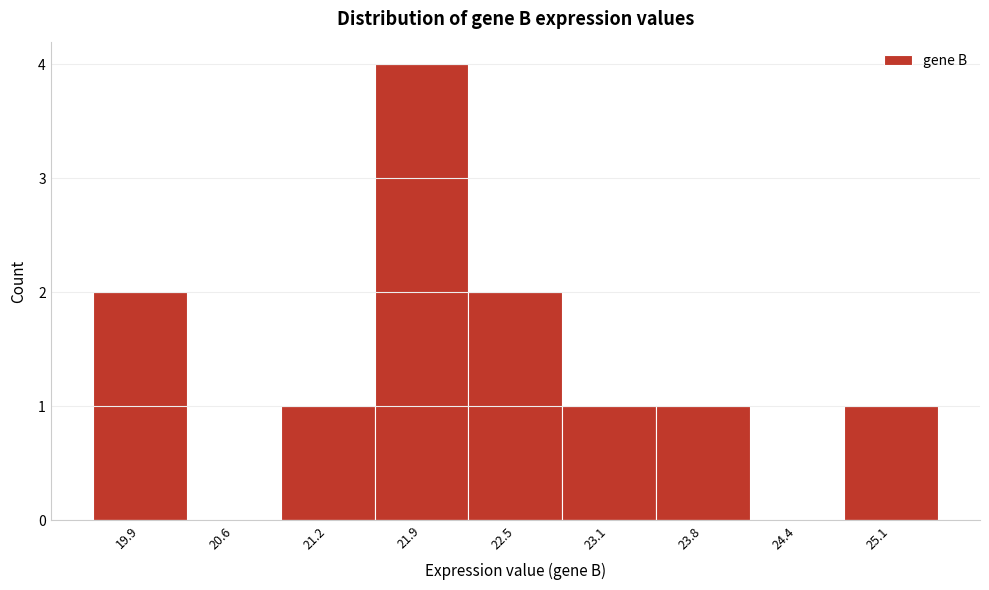

What is the height of the bar covering 22.2 to 22.8 on the x-axis? Neither the bar edges nor the heights are printed on the chart, so give them approximately, as read against the axes.

2